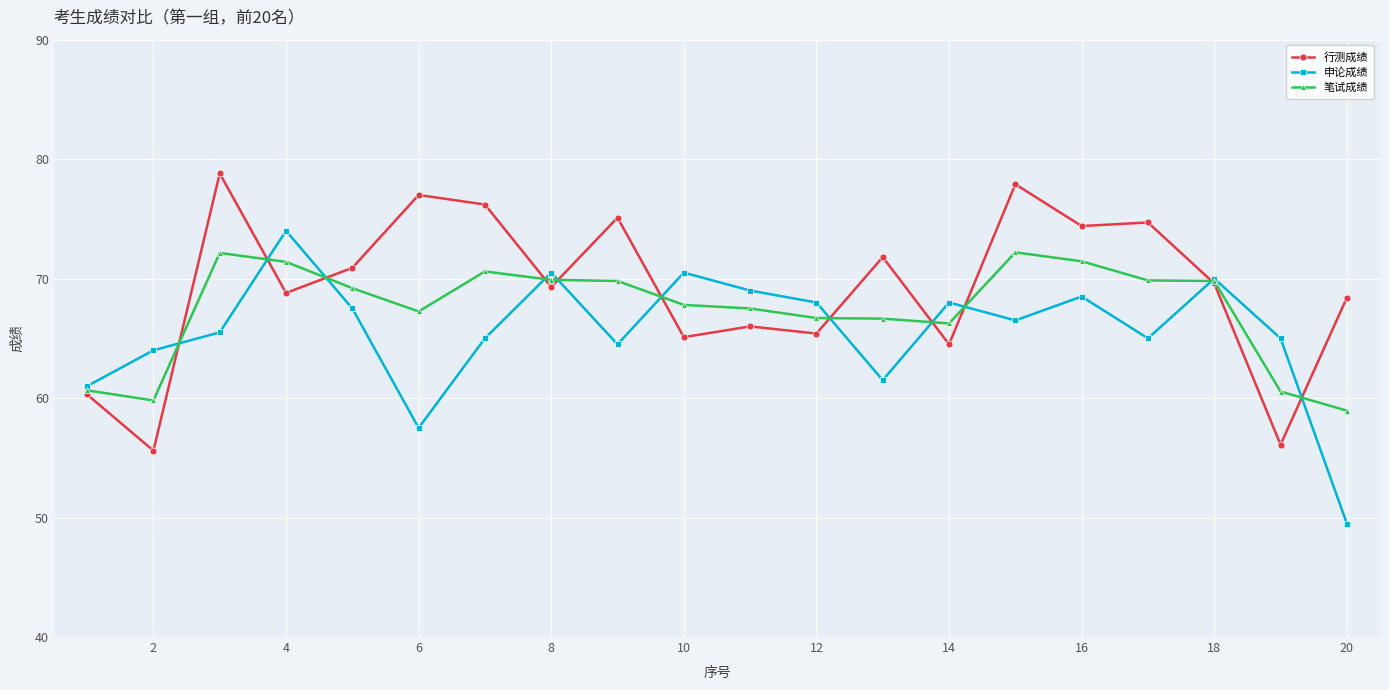

What is the difference between the second highest and minimum values in the 申论成绩 series?

21.0